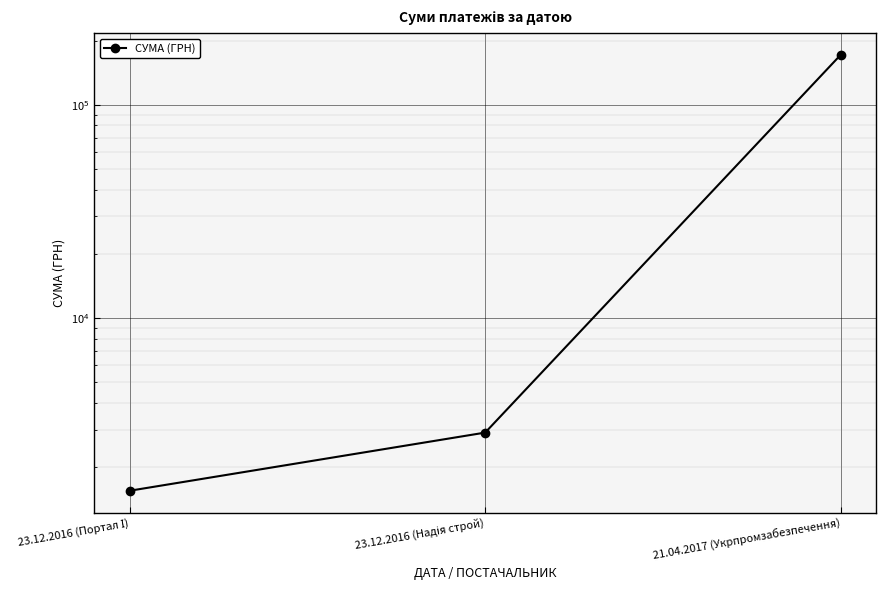

What is the difference between the maximum and minimum values?

169885.5